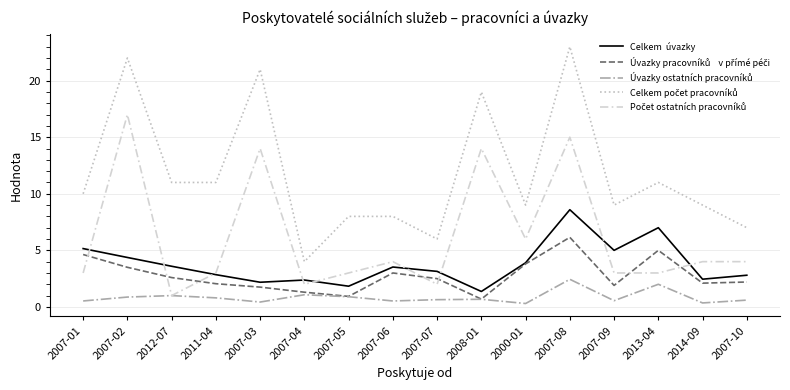

At which category is the sum across all series the highest?

2007-08